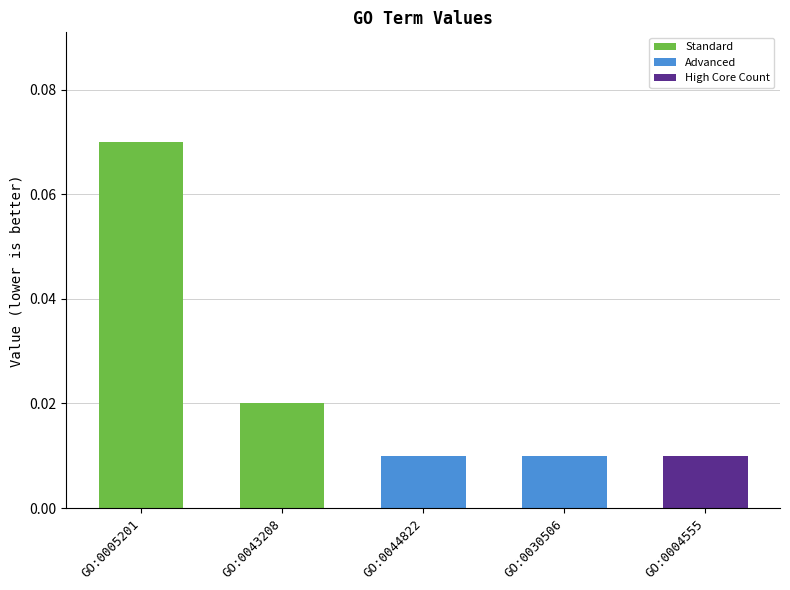

What is the label of the 4th bar from the left?

GO:0030506